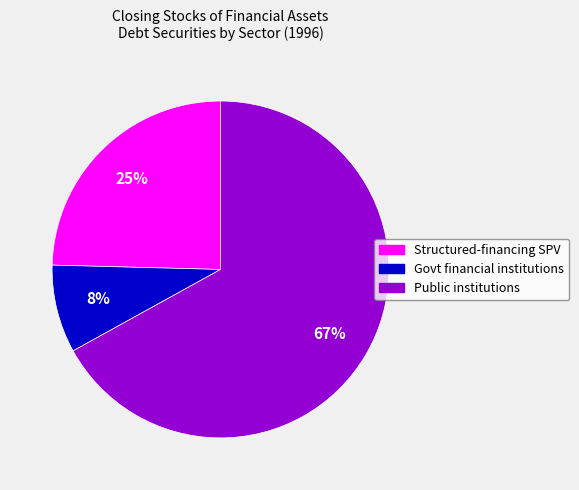

To the nearest percent, what is the average slice percentage?

33%